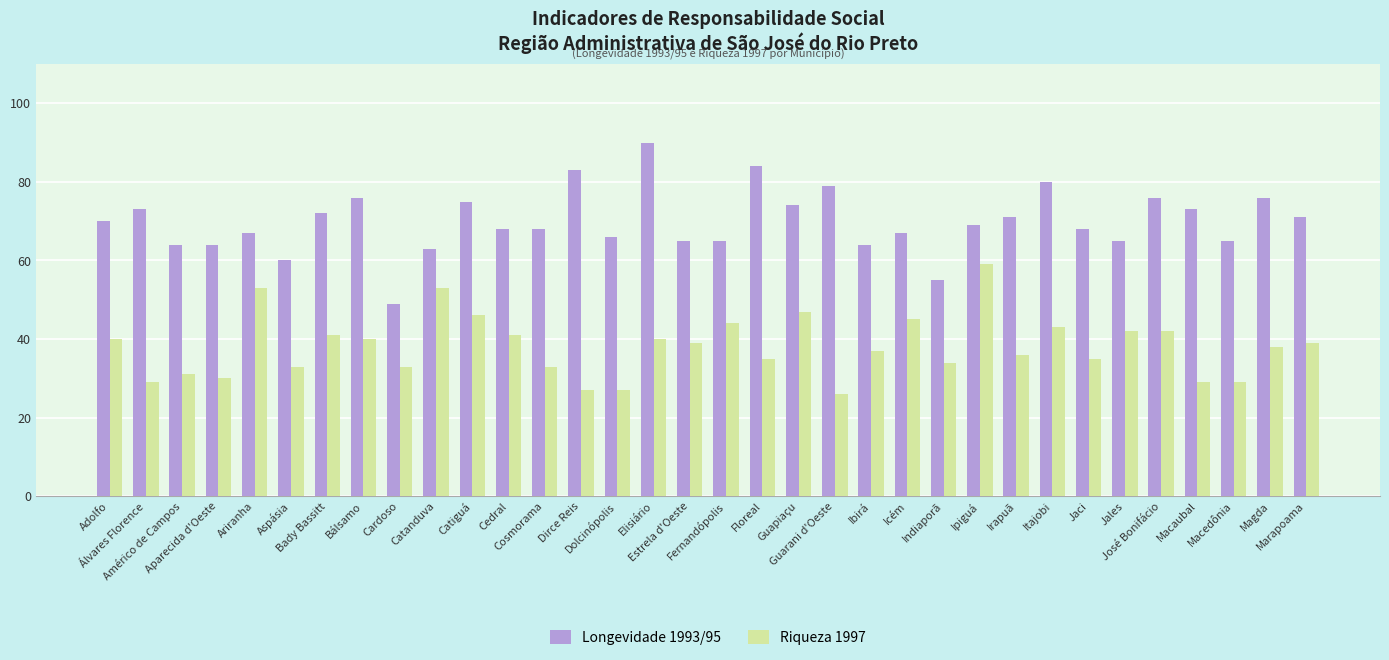

Does the chart contain stacked bars?

No